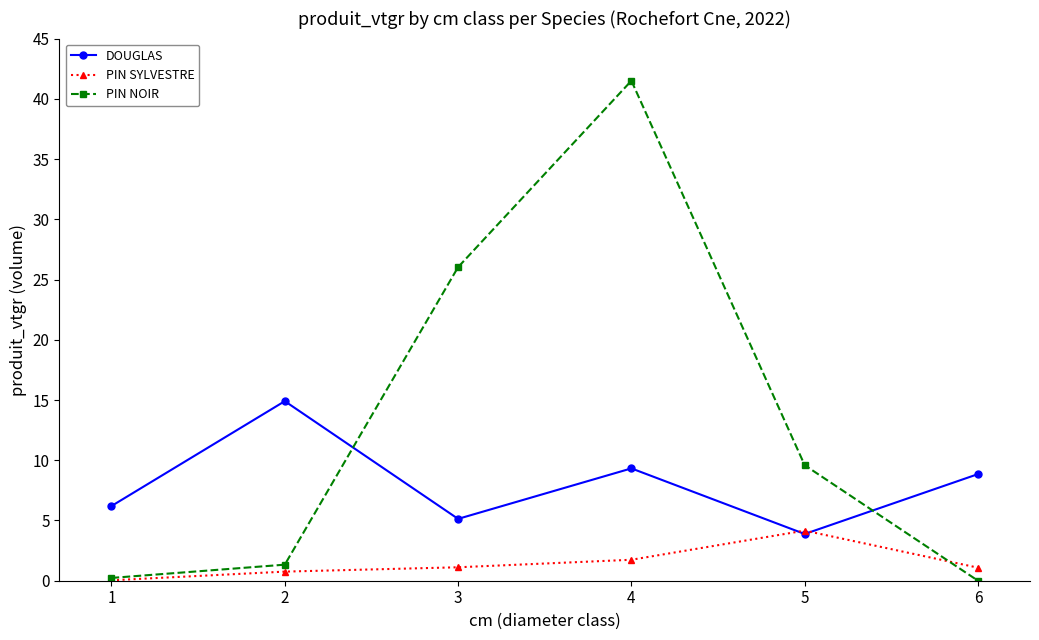

What value does the PIN NOIR series have at 1?

0.2